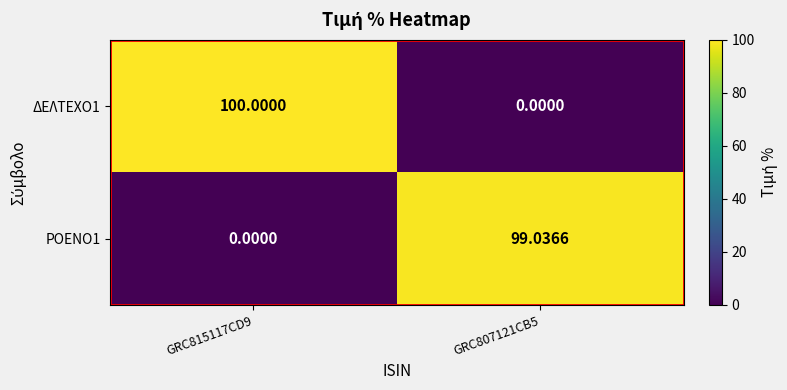

Between GRC815117CD9 and GRC807121CB5, which series saw the biggest shift?

ΔΕΛΤΕΧΟ1